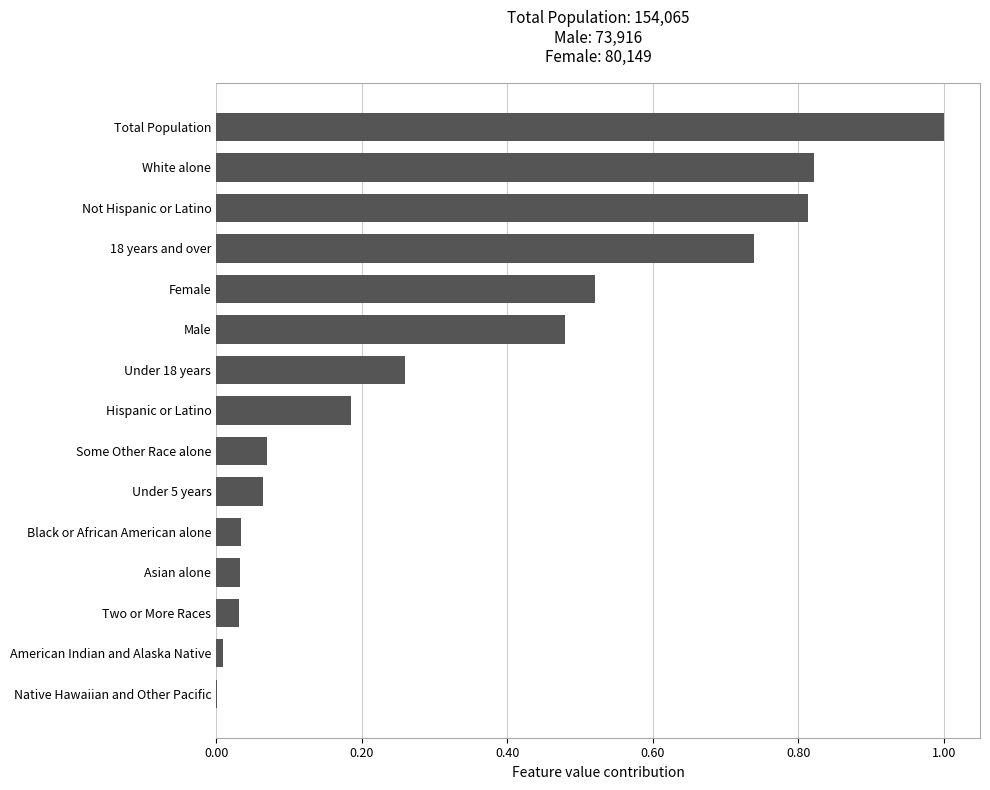

What is the sum of all values?

5.1